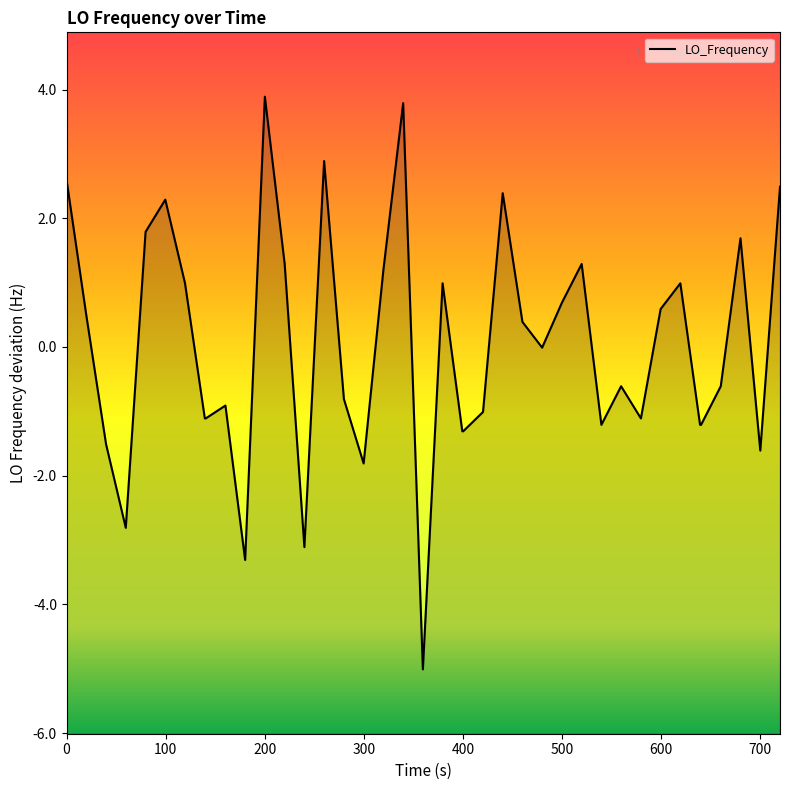

What is the smallest value displayed?

-5.0